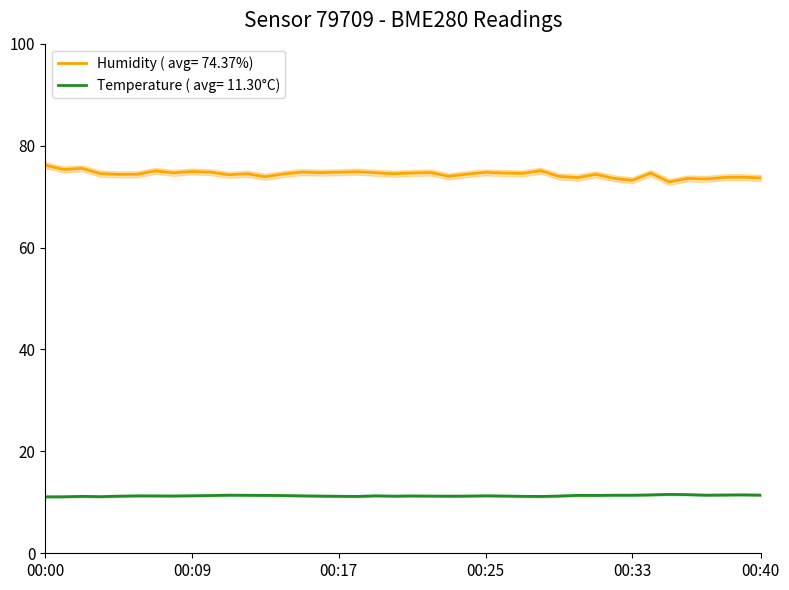

What is the average value of the temperature series?

11.3